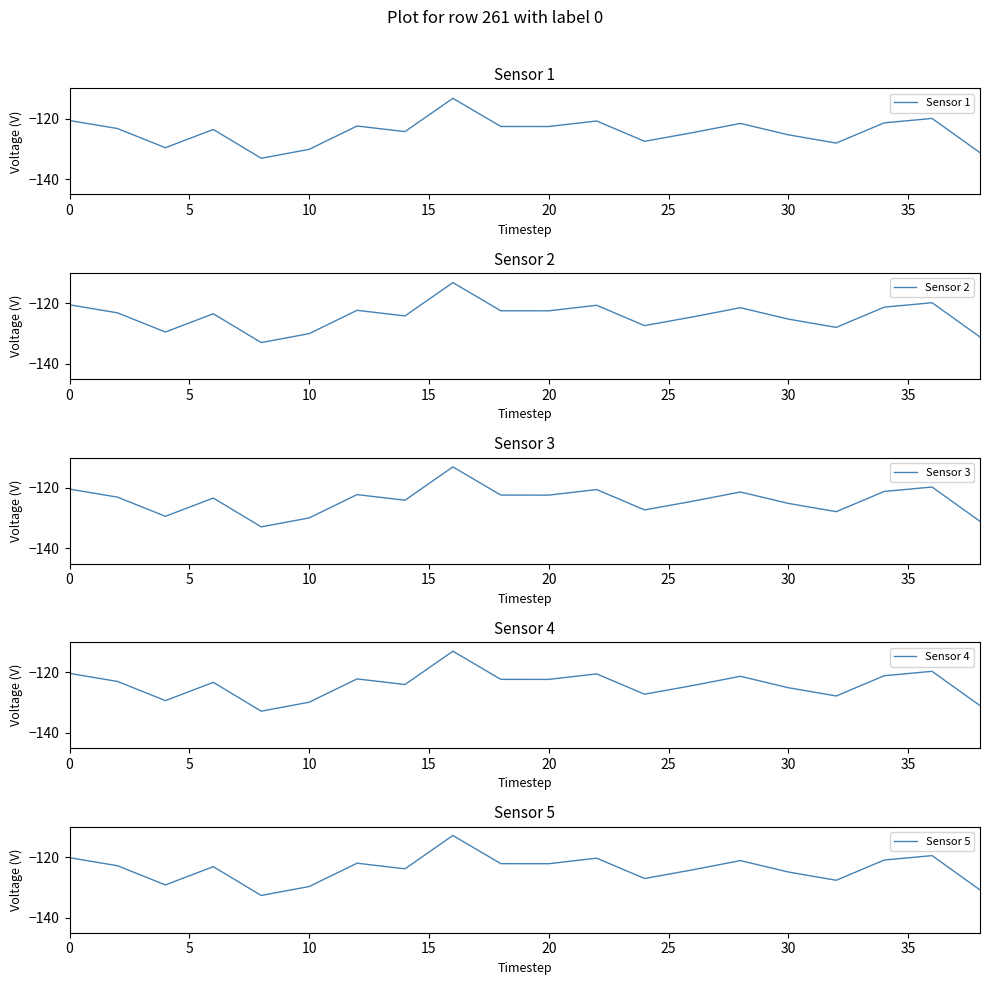

What is the highest value of the Sensor 2 series?

-113.2